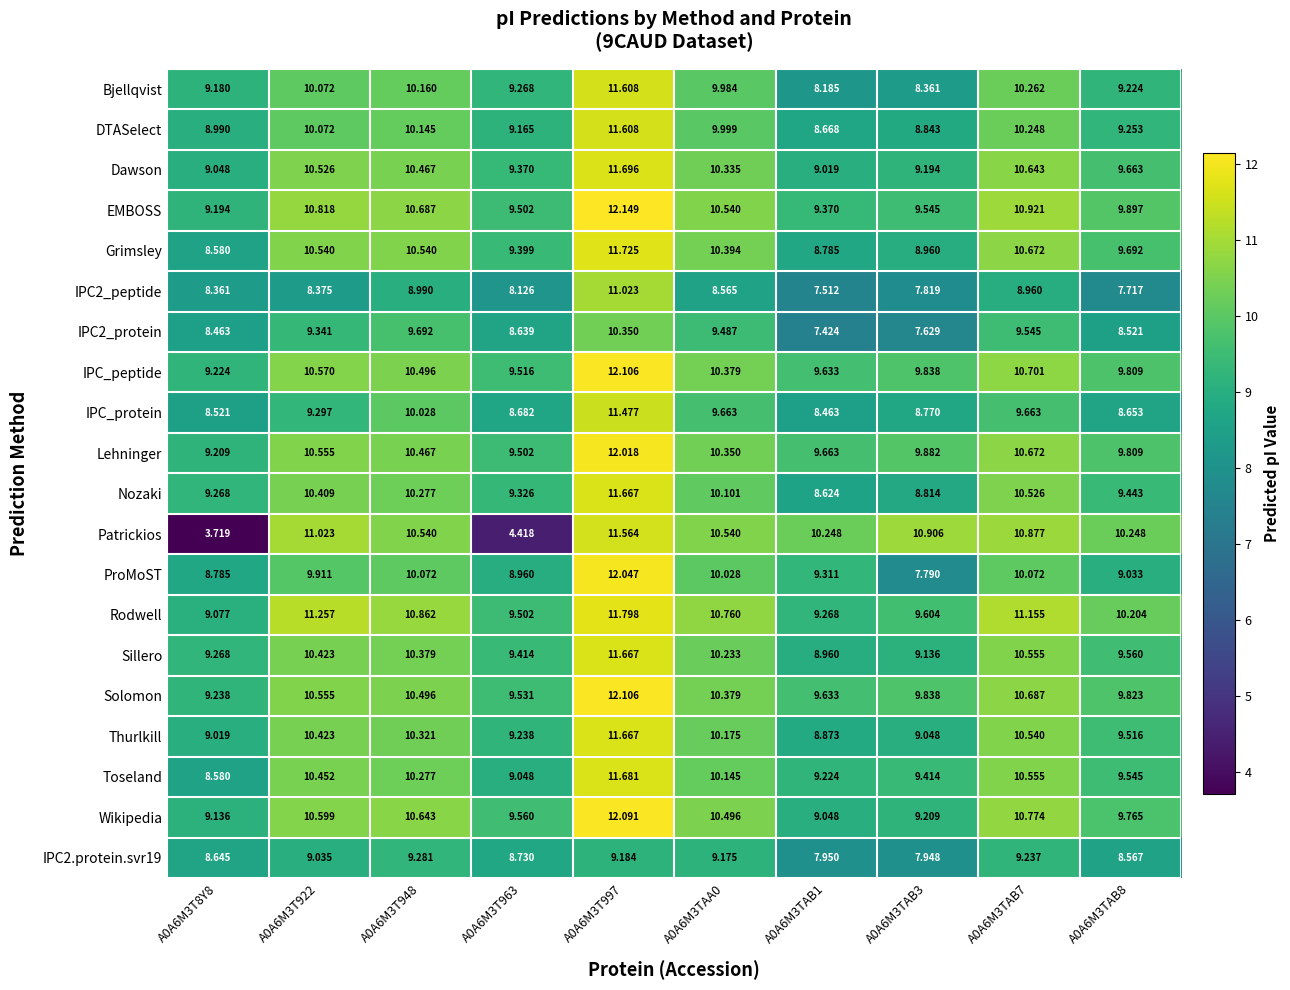

Is the value of Dawson at A0A6M3TAB3 greater than the value of IPC2.protein.svr19 at A0A6M3T963?

Yes